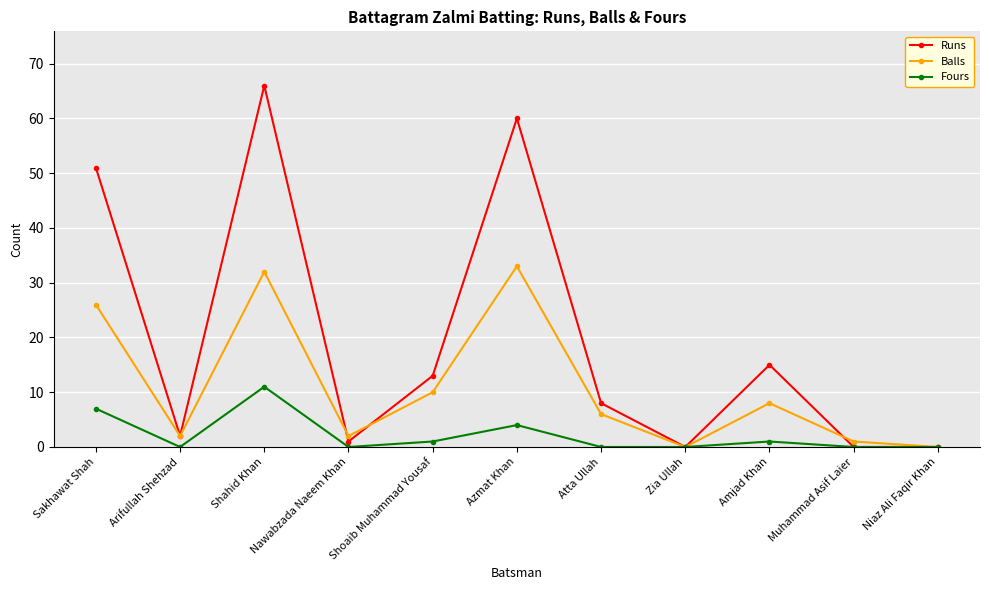

Which series has the largest total across all categories?

Runs